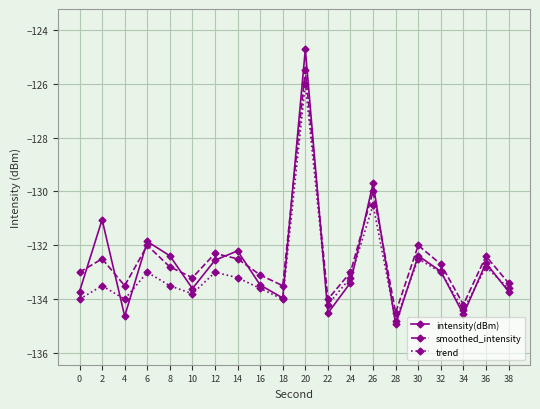

Where is the first local minimum for intensity(dBm)?

4